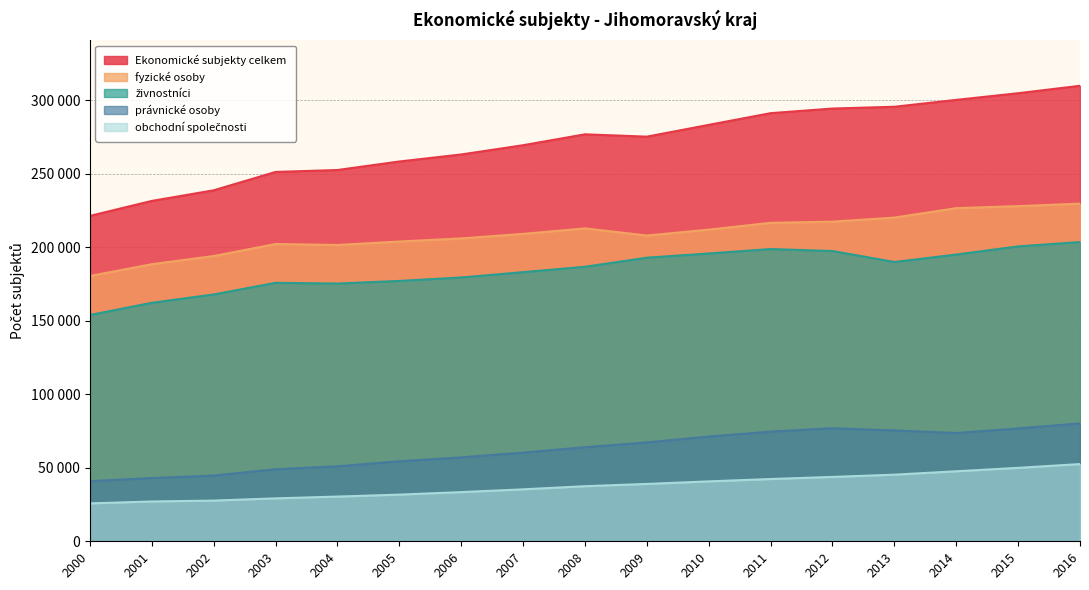

Reading left to right, transcribe all the data shown in this chart.

Ekonomické subjekty celkem: 2000=221294	2001=231492	2002=238702	2003=251194	2004=252506	2005=258291	2006=263071	2007=269366	2008=276783	2009=275189	2010=283202	2011=291162	2012=294308	2013=295523	2014=300204	2015=304729	2016=309786
fyzické osoby: 2000=180422	2001=188454	2002=194000	2003=202199	2004=201508	2005=203872	2006=205984	2007=209057	2008=212806	2009=207947	2010=211952	2011=216592	2012=217394	2013=220142	2014=226569	2015=227942	2016=229632
živnostníci: 2000=153900	2001=162201	2002=167874	2003=175784	2004=175285	2005=177086	2006=179411	2007=183044	2008=186702	2009=192875	2010=195743	2011=198756	2012=197399	2013=189938	2014=195020	2015=200549	2016=203507
právnické osoby: 2000=40872	2001=43038	2002=44702	2003=48995	2004=50998	2005=54419	2006=57087	2007=60309	2008=63977	2009=67242	2010=71250	2011=74570	2012=76914	2013=75381	2014=73635	2015=76787	2016=80154
obchodní společnosti: 2000=25785	2001=27081	2002=27676	2003=29197	2004=30406	2005=31742	2006=33445	2007=35329	2008=37463	2009=39007	2010=40743	2011=42346	2012=43776	2013=45308	2014=47612	2015=49951	2016=52521